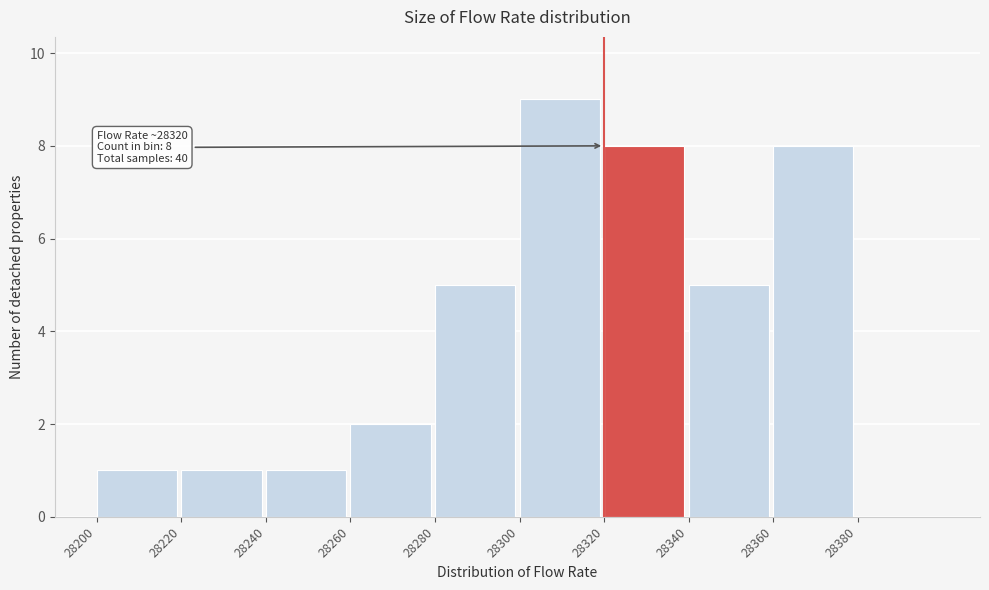

Which range on the x-axis has the tallest bar?

28300 to 28320